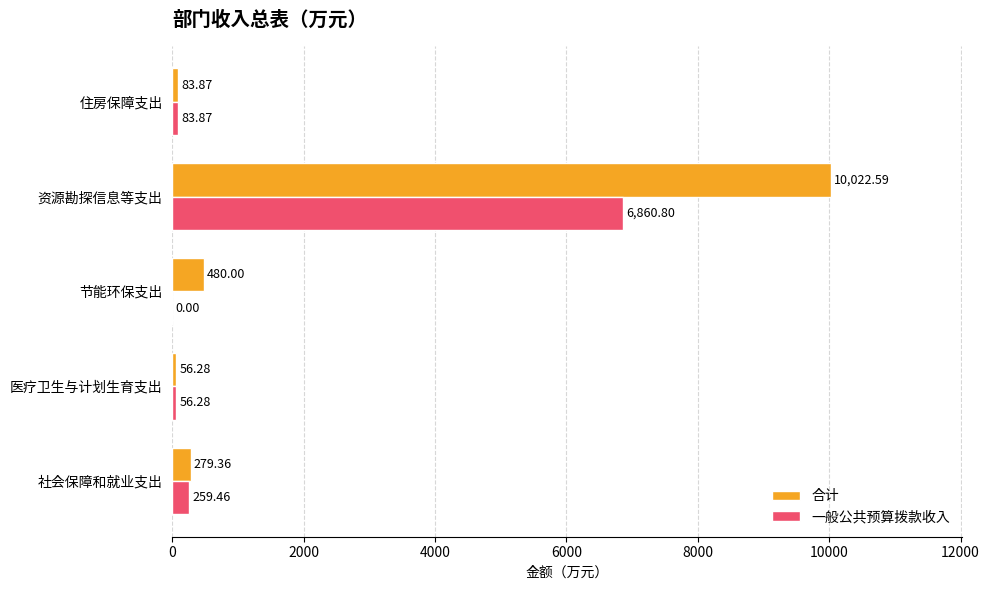

Where is 一般公共预算拨款收入 nearest to the value 3430?

社会保障和就业支出